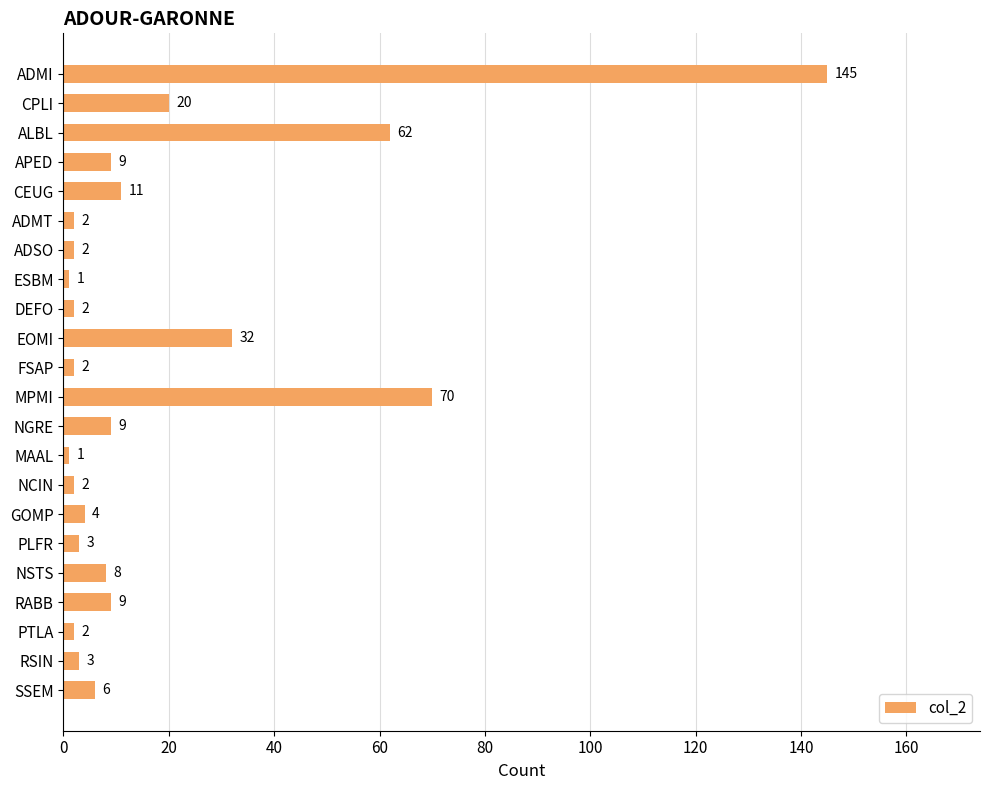

Reading top to bottom, extract all data points from this chart.

ADMI=145	CPLI=20	ALBL=62	APED=9	CEUG=11	ADMT=2	ADSO=2	ESBM=1	DEFO=2	EOMI=32	FSAP=2	MPMI=70	NGRE=9	MAAL=1	NCIN=2	GOMP=4	PLFR=3	NSTS=8	RABB=9	PTLA=2	RSIN=3	SSEM=6